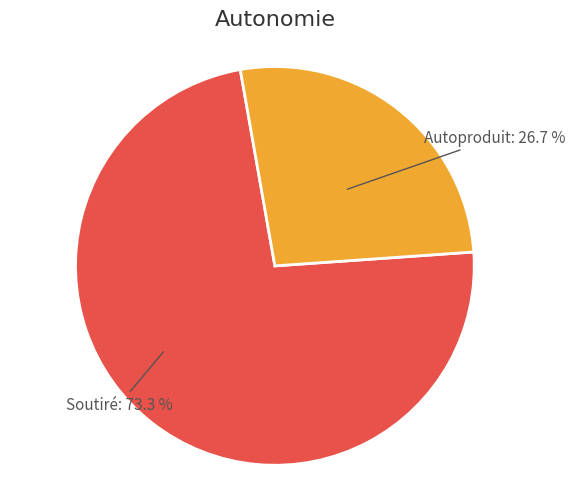

Is there any slice that represents more than half of the pie?

Yes